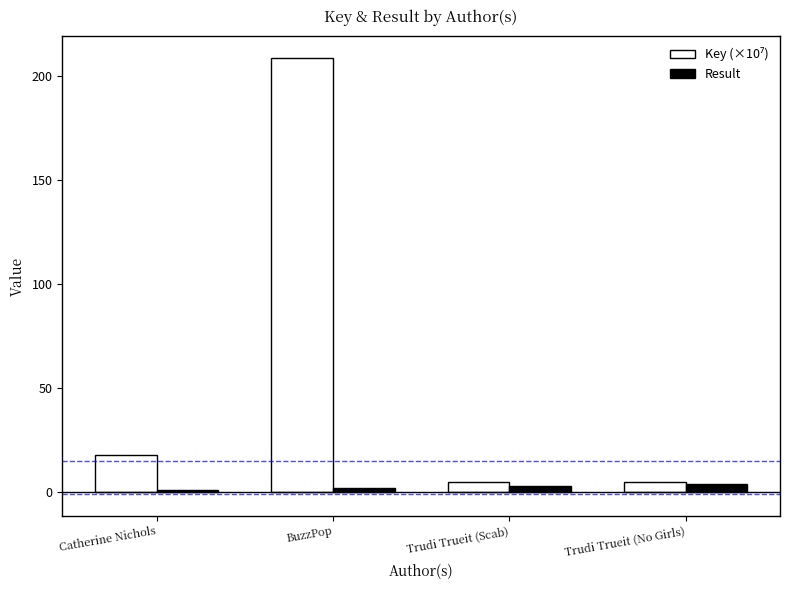

At which category is the sum across all series the highest?

BuzzPop